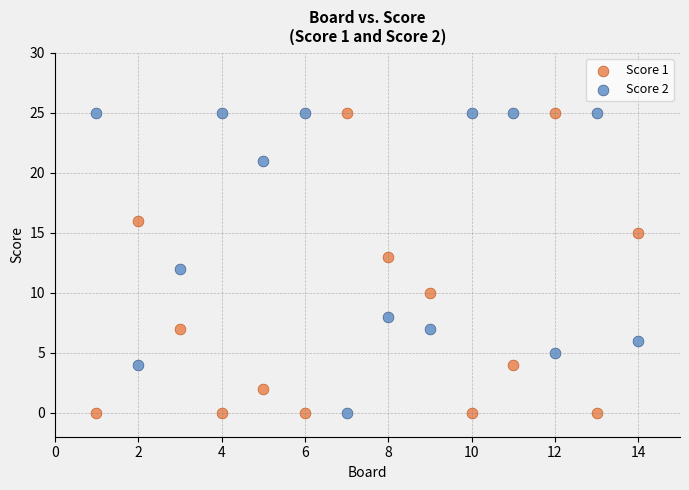

Across all data points, what is the range of Y values (max minus min)?

25